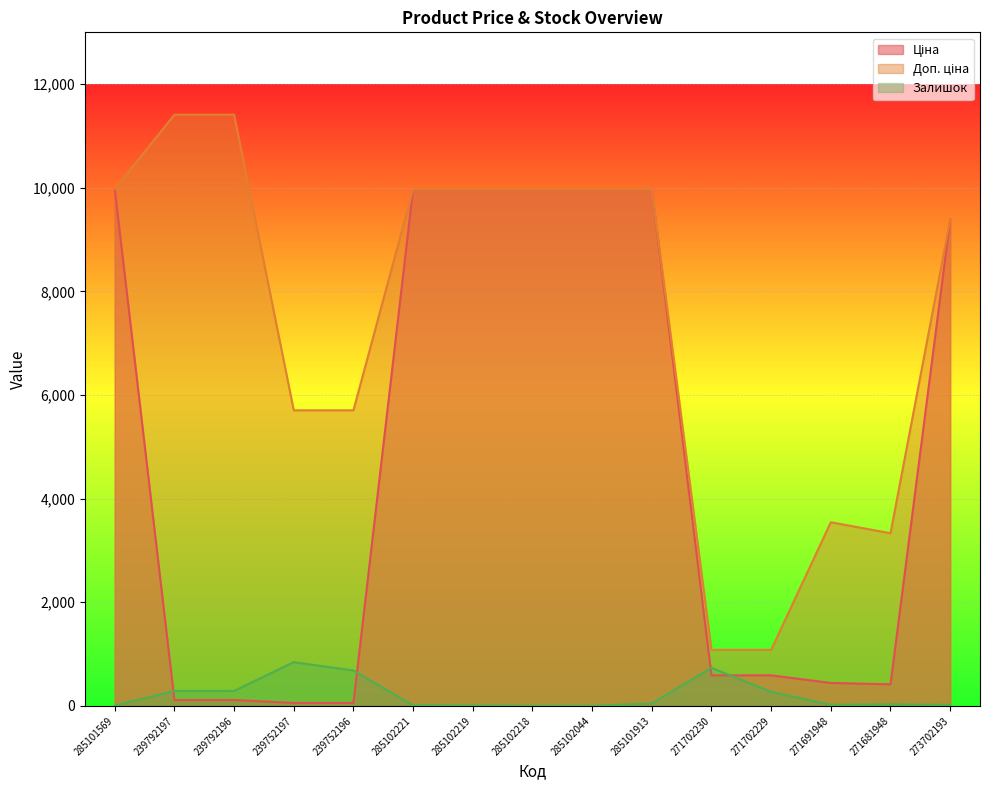

How many distinct data groups are displayed?

3